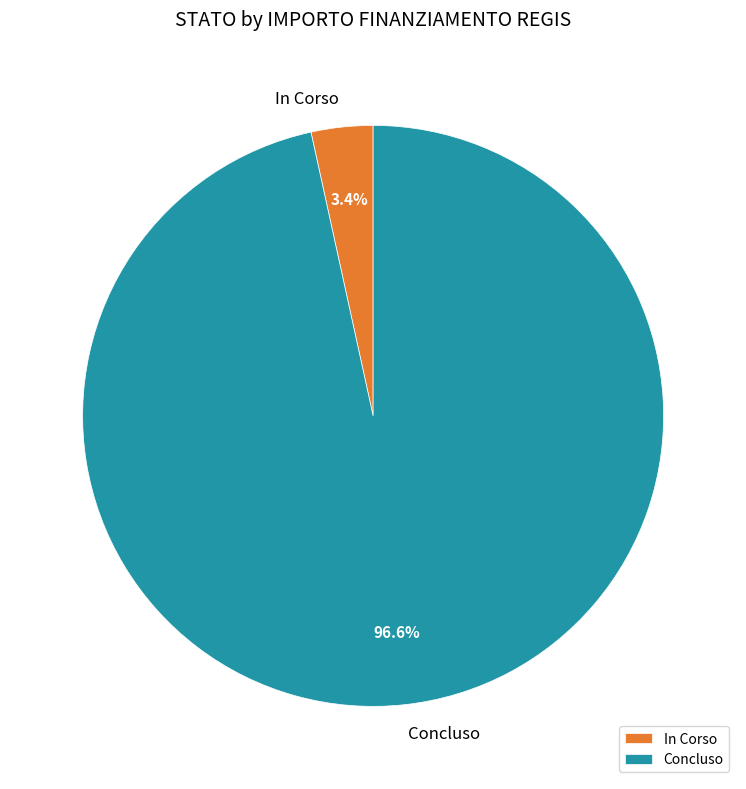

What percentage is the In Corso slice, to the nearest percent?

3%